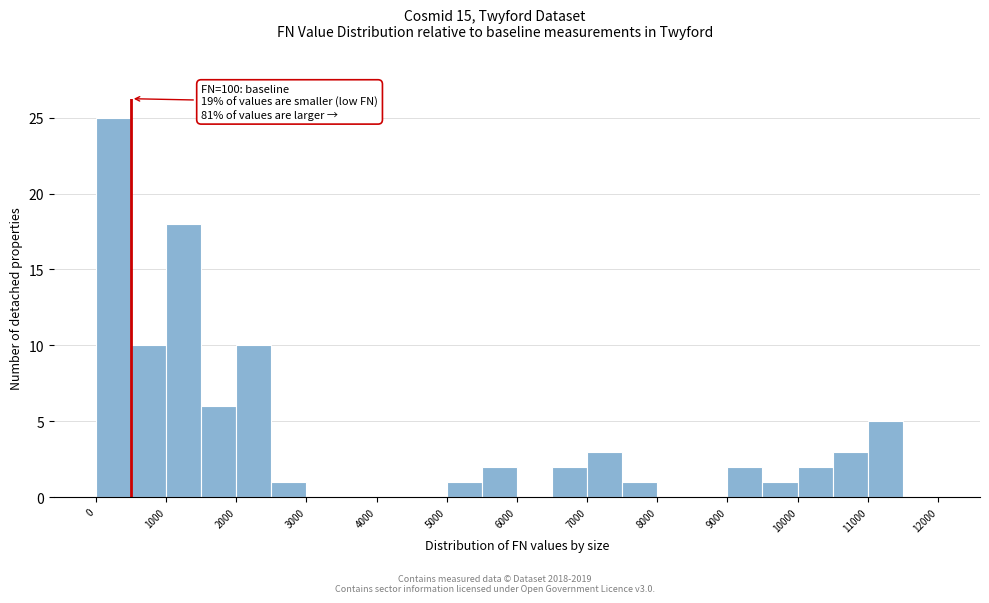

Which range on the x-axis has the tallest bar?

0 to 500